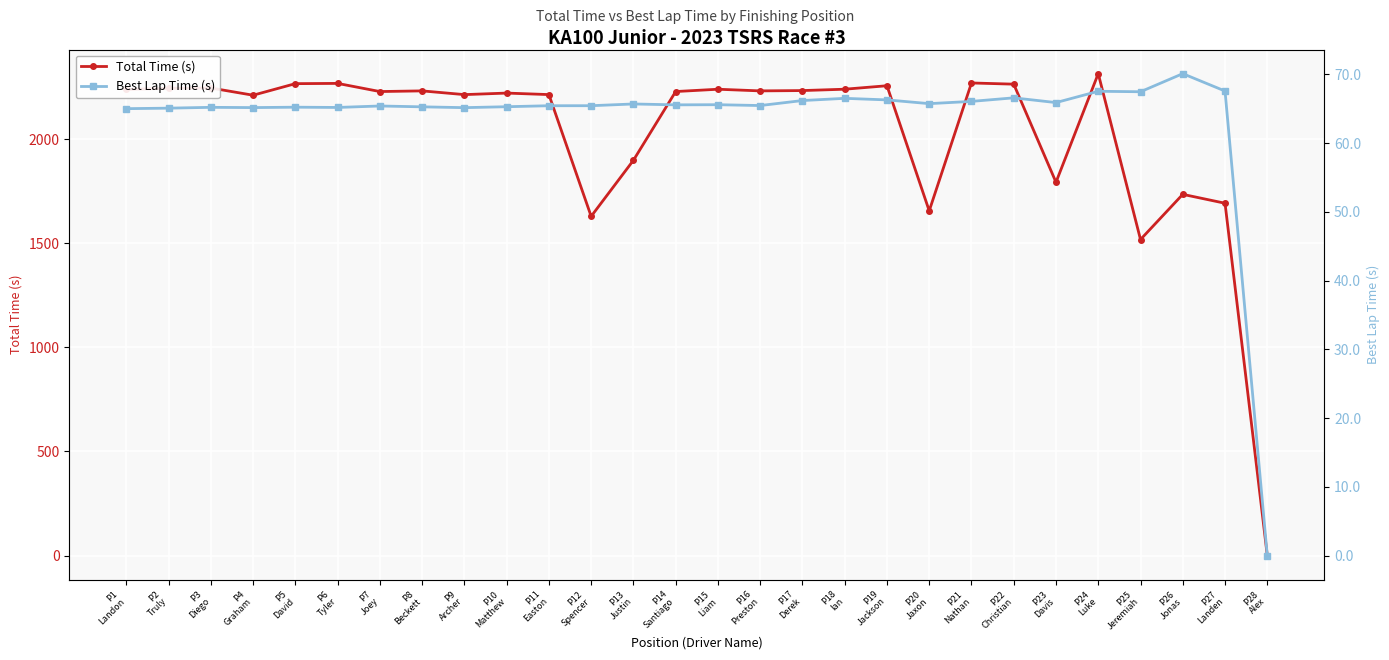

True or false: Best Lap Time (s) has a value of 90.3 at P5
David.

False